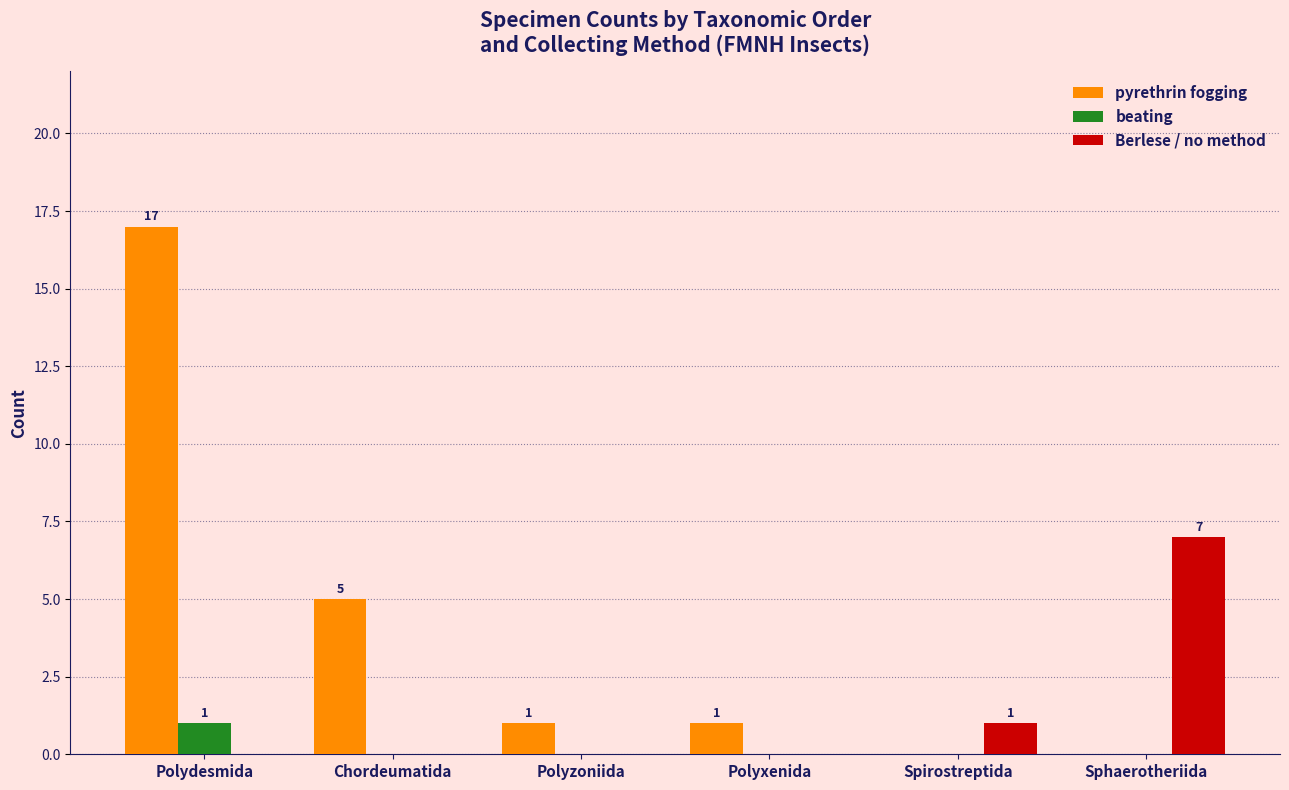

Is it true that pyrethrin fogging equals 10 at Sphaerotheriida?

False